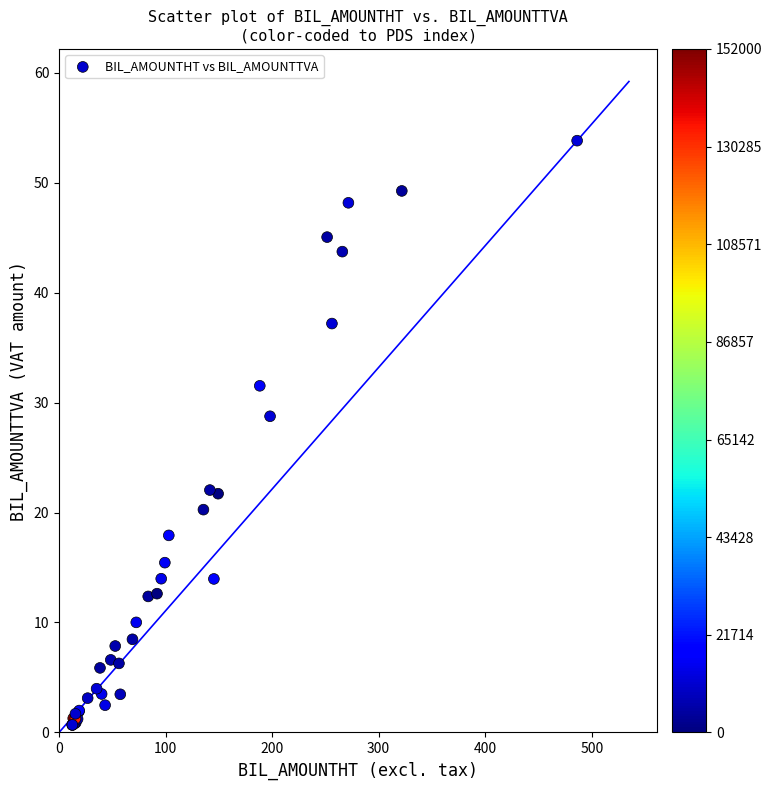

What Y value in the scatter plot is closest to 27?

28.8